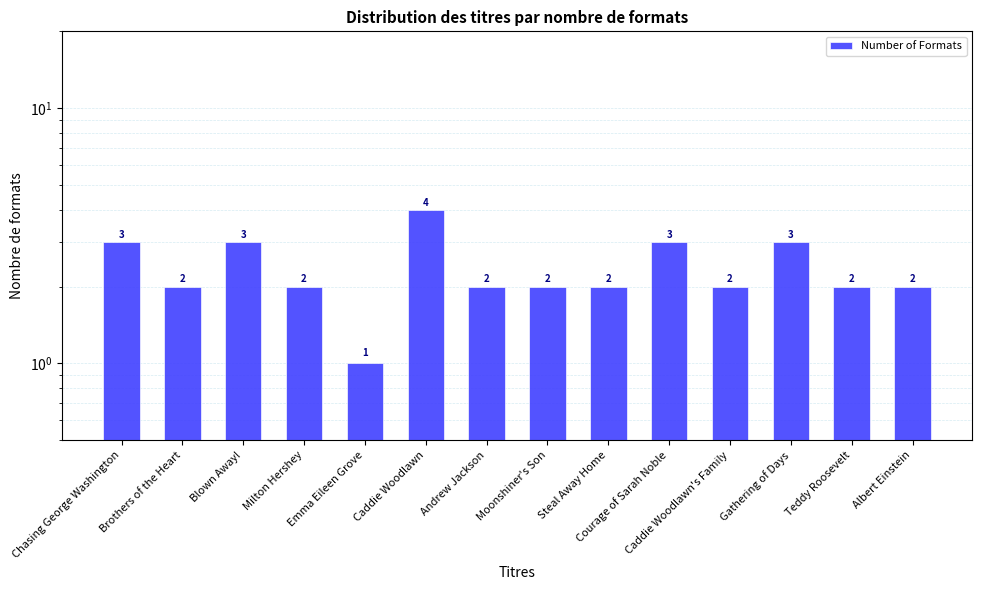

What is the label of the 6th bar from the left?

Caddie Woodlawn